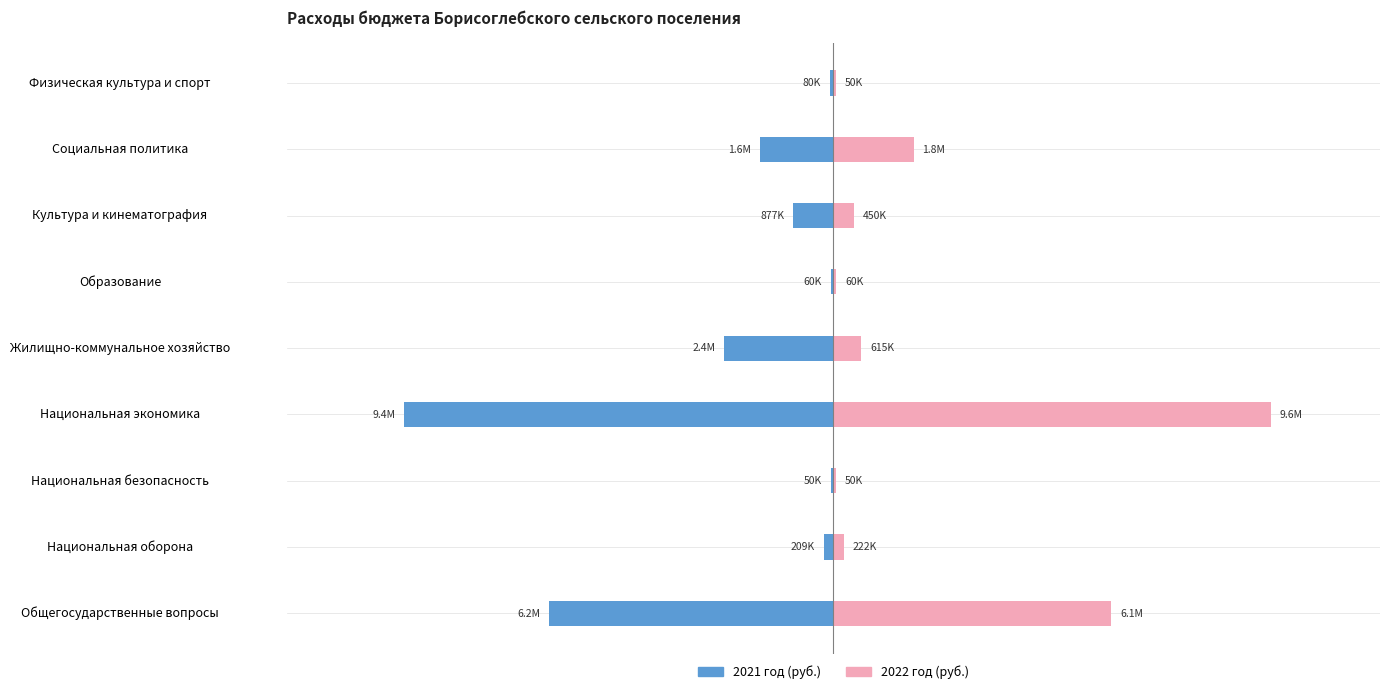

Does the chart contain stacked bars?

No